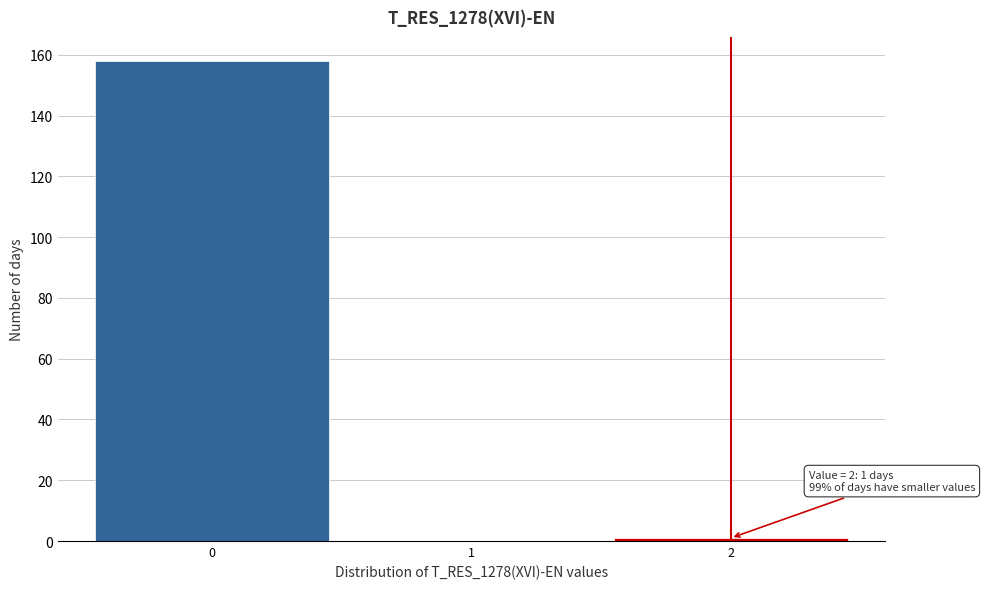

Over which range of the x-axis is the bar tallest?

-0.5 to 0.5